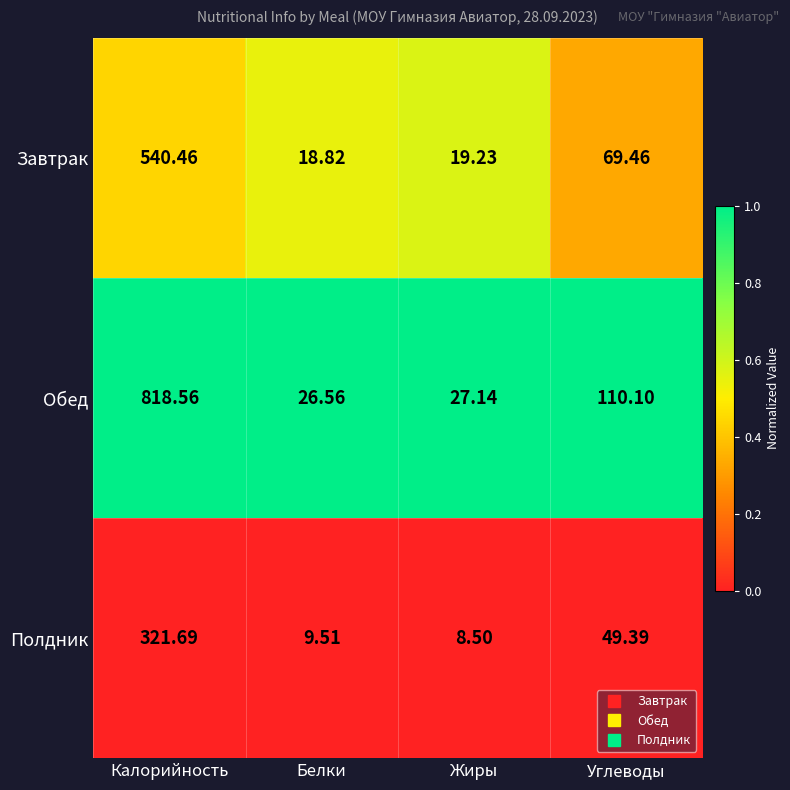

Where is Завтрак nearest to the value 279?

Углеводы